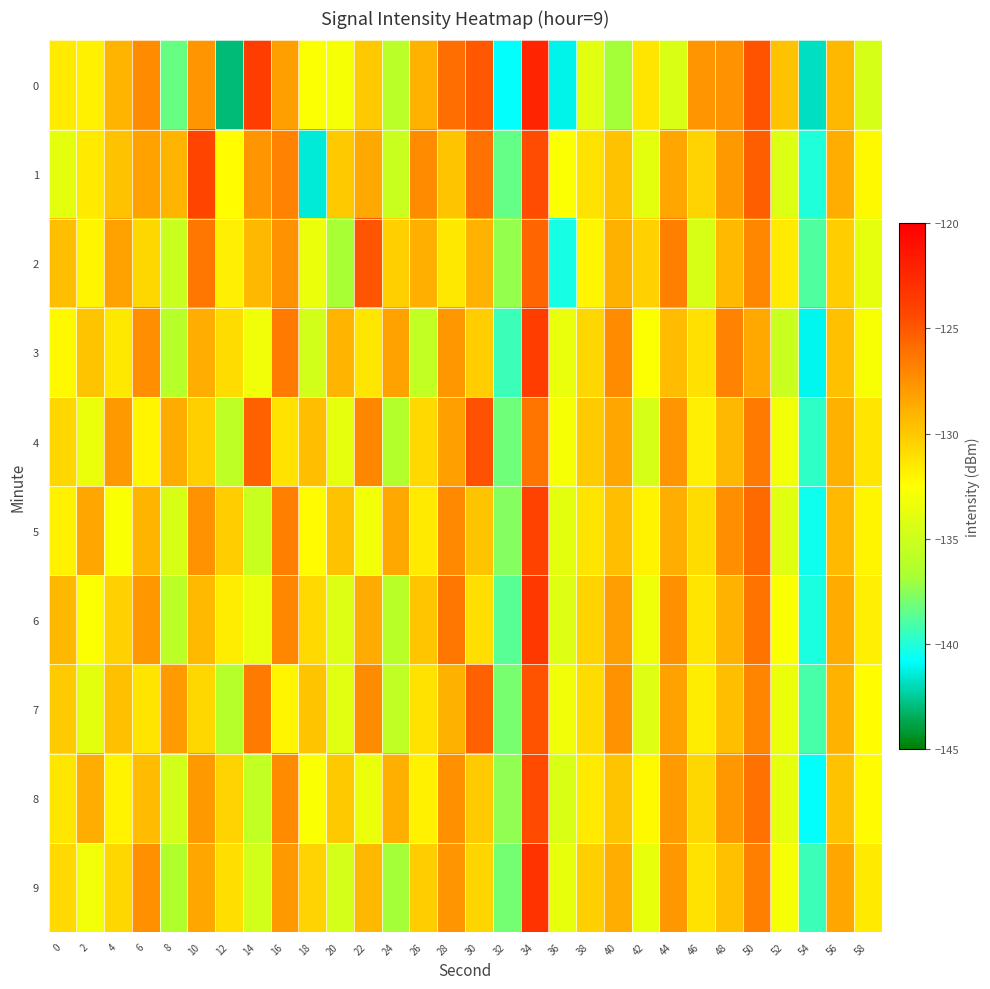

Reading left to right, extract all data points from this chart.

0: 0=-131.5	2=-131.8	4=-129.1	6=-127.3	8=-138.3	10=-127.7	12=-143.0	14=-123.7	16=-128.2	18=-132.6	20=-133.0	22=-130.0	24=-135.9	26=-129.0	28=-126.0	30=-125.1	32=-140.7	34=-122.3	36=-141.1	38=-133.9	40=-136.9	42=-131.4	44=-134.4	46=-127.7	48=-127.6	50=-124.8	52=-129.7	54=-141.8	56=-129.2	58=-134.6
1: 0=-133.8	2=-131.5	4=-129.7	6=-128.2	8=-129.1	10=-124.1	12=-132.5	14=-127.7	16=-126.9	18=-141.4	20=-130.0	22=-128.5	24=-135.2	26=-127.3	28=-129.8	30=-126.1	32=-138.4	34=-124.5	36=-132.6	38=-131.2	40=-129.7	42=-133.8	44=-128.4	46=-130.5	48=-127.9	50=-125.3	52=-134.2	54=-140.1	56=-128.7	58=-132.3
2: 0=-129.5	2=-132.1	4=-128.3	6=-130.7	8=-135.2	10=-126.4	12=-131.8	14=-129.2	16=-127.6	18=-133.4	20=-136.7	22=-124.9	24=-130.3	26=-128.8	28=-131.5	30=-129.0	32=-137.2	34=-125.6	36=-140.3	38=-132.1	40=-128.9	42=-130.4	44=-126.8	46=-134.5	48=-129.3	50=-127.1	52=-131.6	54=-138.9	56=-130.2	58=-133.7
3: 0=-132.3	2=-129.8	4=-131.5	6=-127.4	8=-136.2	10=-128.7	12=-130.9	14=-133.2	16=-126.5	18=-134.8	20=-129.1	22=-131.4	24=-128.3	26=-135.6	28=-127.8	30=-130.2	32=-139.4	34=-123.8	36=-133.5	38=-130.7	40=-127.3	42=-132.6	44=-129.4	46=-131.1	48=-126.9	50=-128.5	52=-135.3	54=-141.0	56=-129.6	58=-132.8
4: 0=-130.7	2=-133.4	4=-127.9	6=-132.1	8=-128.6	10=-130.3	12=-135.8	14=-125.4	16=-131.2	18=-129.5	20=-133.7	22=-127.1	24=-136.4	26=-130.8	28=-128.2	30=-124.7	32=-138.1	34=-126.3	36=-132.9	38=-130.1	40=-128.4	42=-134.6	44=-127.7	46=-131.8	48=-129.2	50=-126.5	52=-133.1	54=-139.7	56=-128.9	58=-131.4
5: 0=-131.9	2=-128.4	4=-132.7	6=-129.1	8=-134.5	10=-127.6	12=-130.2	14=-135.3	16=-126.8	18=-132.4	20=-129.7	22=-133.1	24=-128.5	26=-131.6	28=-127.2	30=-129.8	32=-137.6	34=-124.1	36=-133.8	38=-131.3	40=-129.5	42=-132.0	44=-128.7	46=-130.9	48=-127.4	50=-125.8	52=-134.0	54=-140.5	56=-129.3	58=-132.1
6: 0=-129.2	2=-132.6	4=-130.4	6=-127.8	8=-135.9	10=-129.3	12=-131.7	14=-133.5	16=-127.1	18=-130.8	20=-134.2	22=-128.6	24=-136.1	26=-129.9	28=-126.4	30=-131.0	32=-138.7	34=-123.5	36=-134.1	38=-130.5	40=-128.1	42=-133.3	44=-127.5	46=-131.4	48=-129.0	50=-126.2	52=-132.7	54=-140.2	56=-128.6	58=-131.8
7: 0=-130.1	2=-133.8	4=-129.6	6=-131.3	8=-128.0	10=-130.7	12=-136.2	14=-126.5	16=-132.1	18=-129.8	20=-134.0	22=-127.3	24=-135.7	26=-131.2	28=-128.9	30=-125.4	32=-137.9	34=-124.8	36=-133.2	38=-130.9	40=-127.6	42=-134.1	44=-128.3	46=-131.7	48=-129.5	50=-127.0	52=-133.4	54=-139.1	56=-129.0	58=-132.5
8: 0=-131.4	2=-128.7	4=-132.0	6=-129.4	8=-134.8	10=-127.9	12=-130.5	14=-135.6	16=-127.3	18=-132.7	20=-130.0	22=-133.4	24=-128.8	26=-131.9	28=-127.5	30=-130.1	32=-137.3	34=-124.4	36=-134.4	38=-131.6	40=-129.8	42=-132.3	44=-128.0	46=-130.7	48=-127.8	50=-126.1	52=-133.7	54=-140.8	56=-129.7	58=-132.4
9: 0=-130.8	2=-133.1	4=-130.7	6=-127.5	8=-136.5	10=-128.4	12=-131.0	14=-134.8	16=-127.9	18=-130.5	20=-134.7	22=-129.2	24=-136.8	26=-130.2	28=-127.7	30=-130.6	32=-138.0	34=-123.2	36=-133.6	38=-130.3	40=-128.7	42=-133.6	44=-127.8	46=-131.2	48=-129.6	50=-126.8	52=-132.9	54=-139.4	56=-128.4	58=-131.6